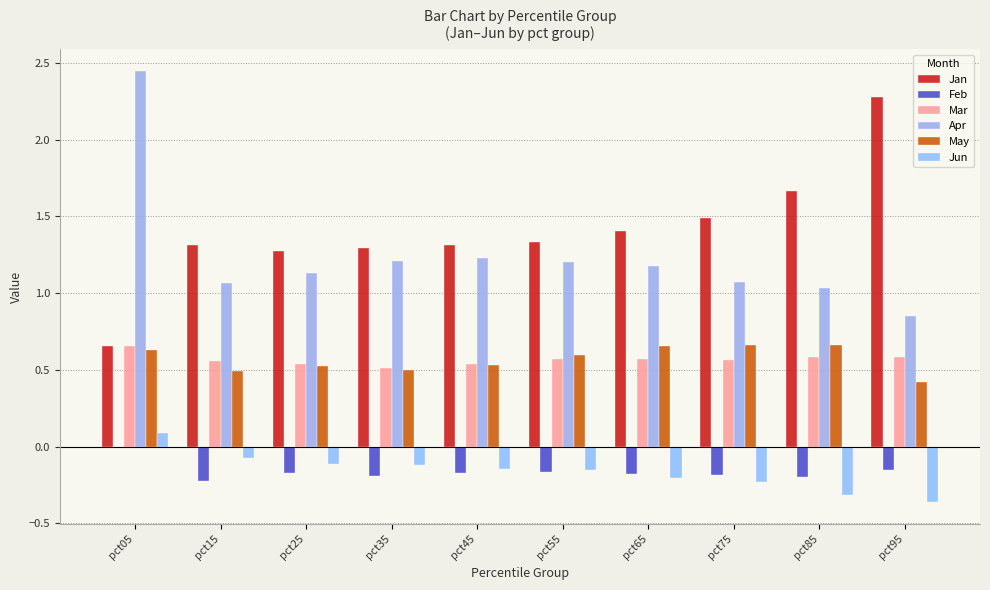

At pct15, list the series in order from largest to smallest.

Jan, Apr, Mar, May, Jun, Feb